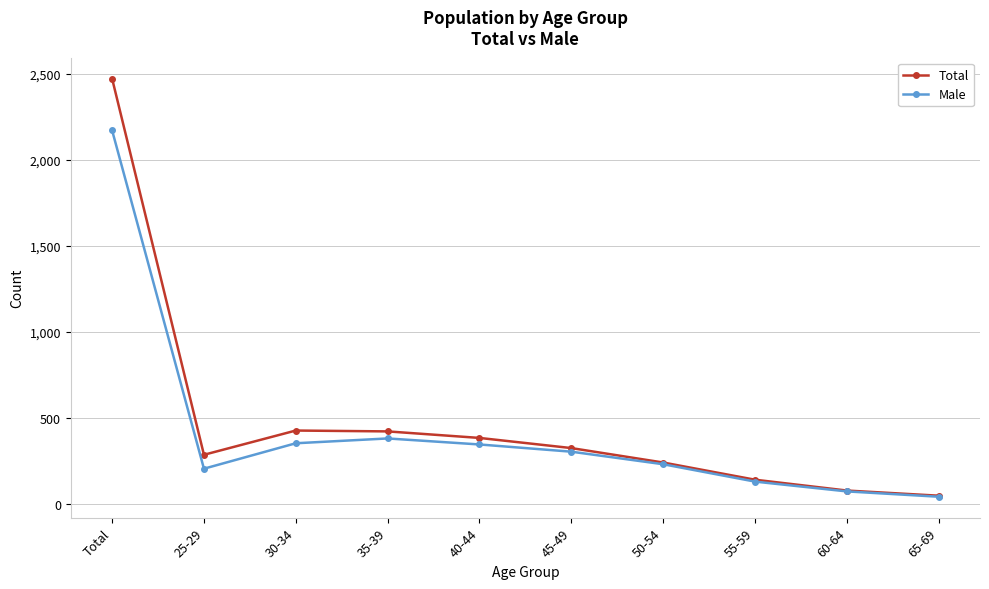

What is the difference between the maximum and minimum values in the Total series?

2426